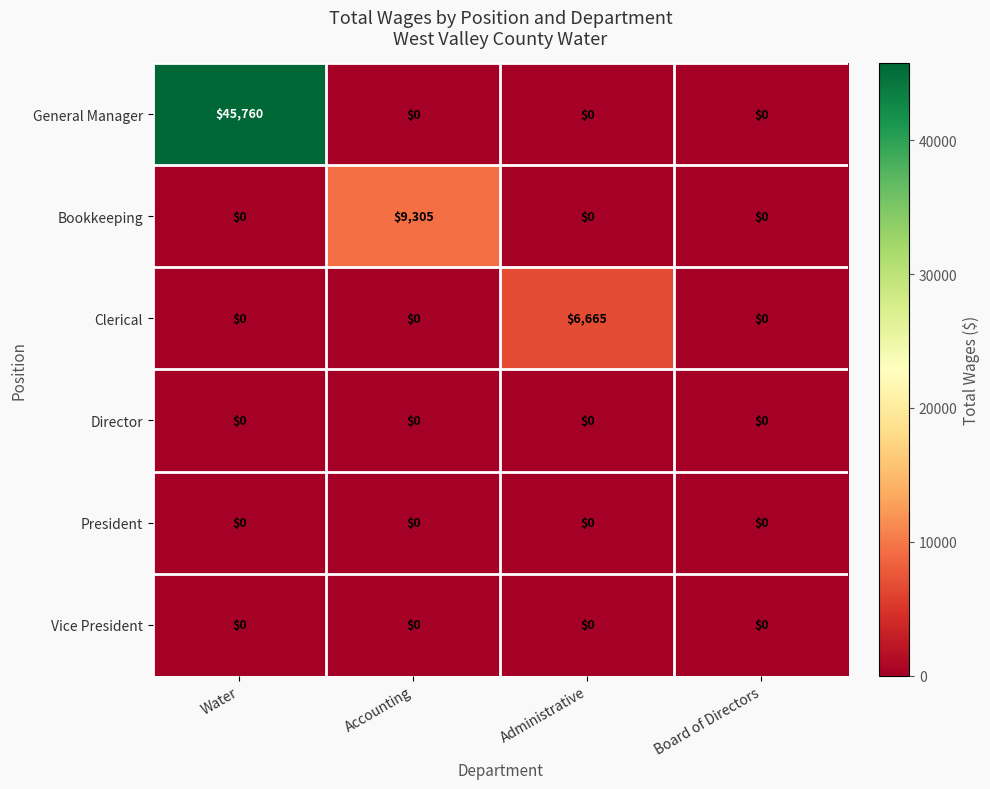

Which series has the largest total across all categories?

General Manager